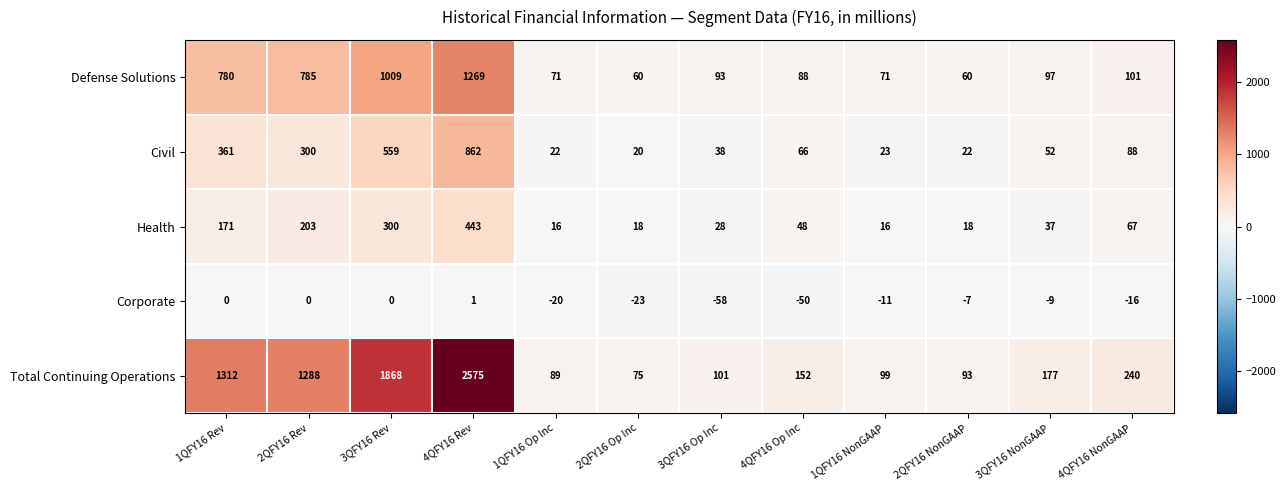

At which label does Total Continuing Operations first exceed 177?

1QFY16 Rev